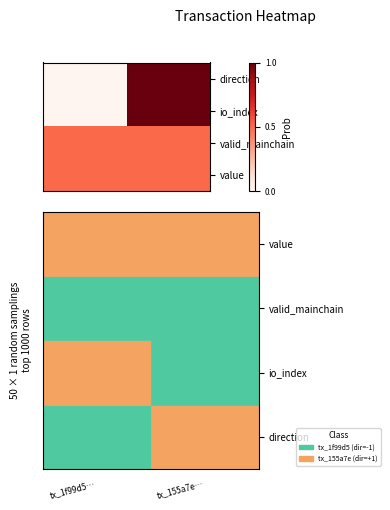

List the series in order of their peak value, lowest first.

valid_mainchain, value, direction, io_index